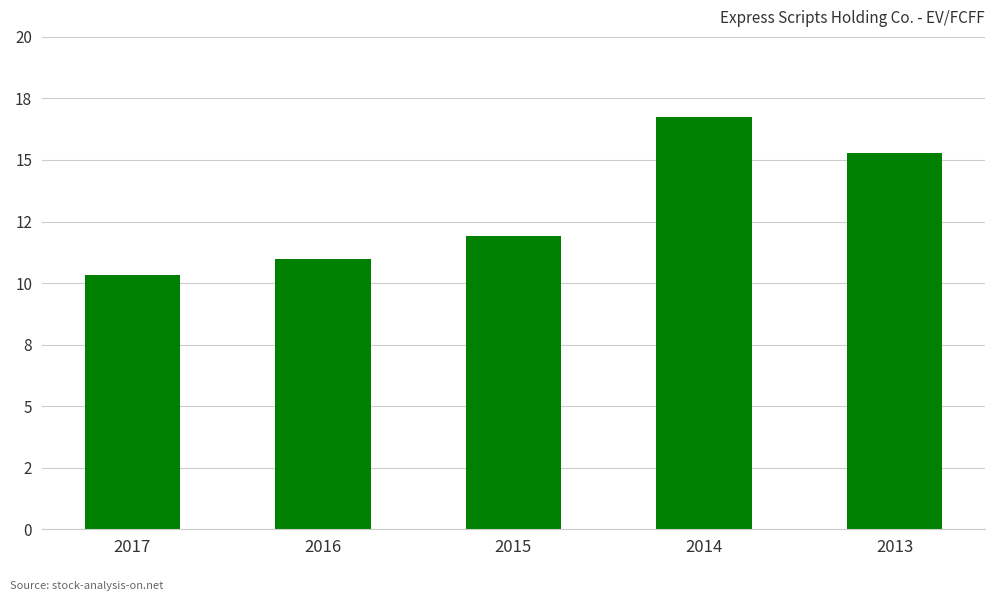

Rank the categories by value from highest to lowest.

2014, 2013, 2015, 2016, 2017